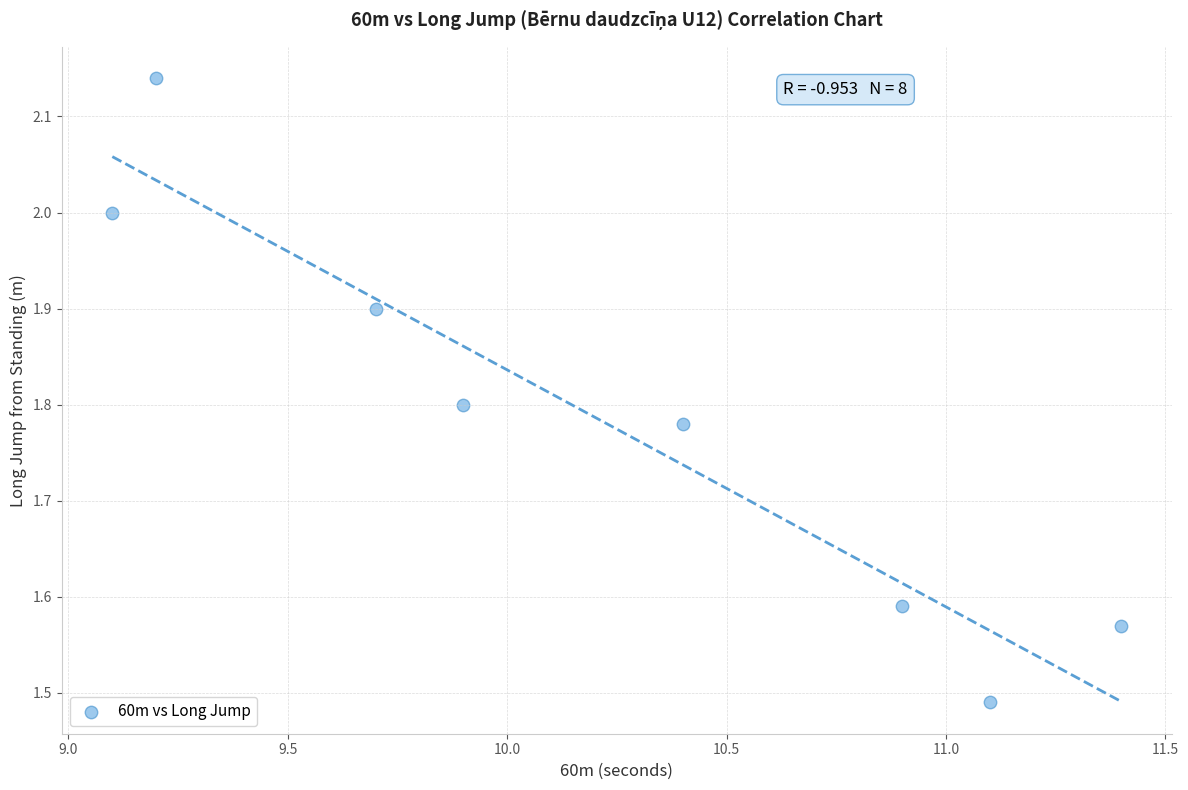

What is the range of X values (max minus min)?

2.3